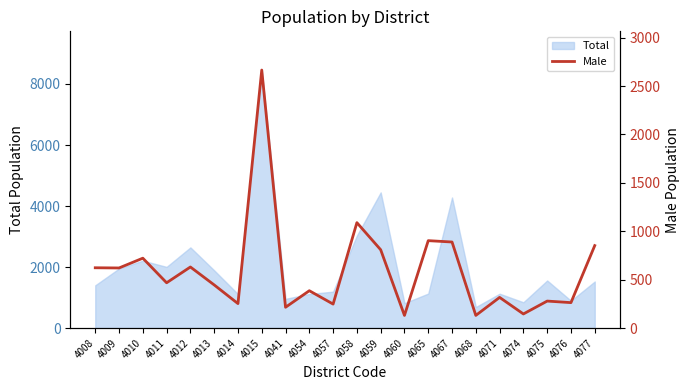

List the labels in order of value, smallest first.

4060, 4068, 4074, 4041, 4057, 4014, 4076, 4075, 4071, 4054, 4013, 4011, 4009, 4008, 4012, 4010, 4059, 4077, 4067, 4065, 4058, 4015